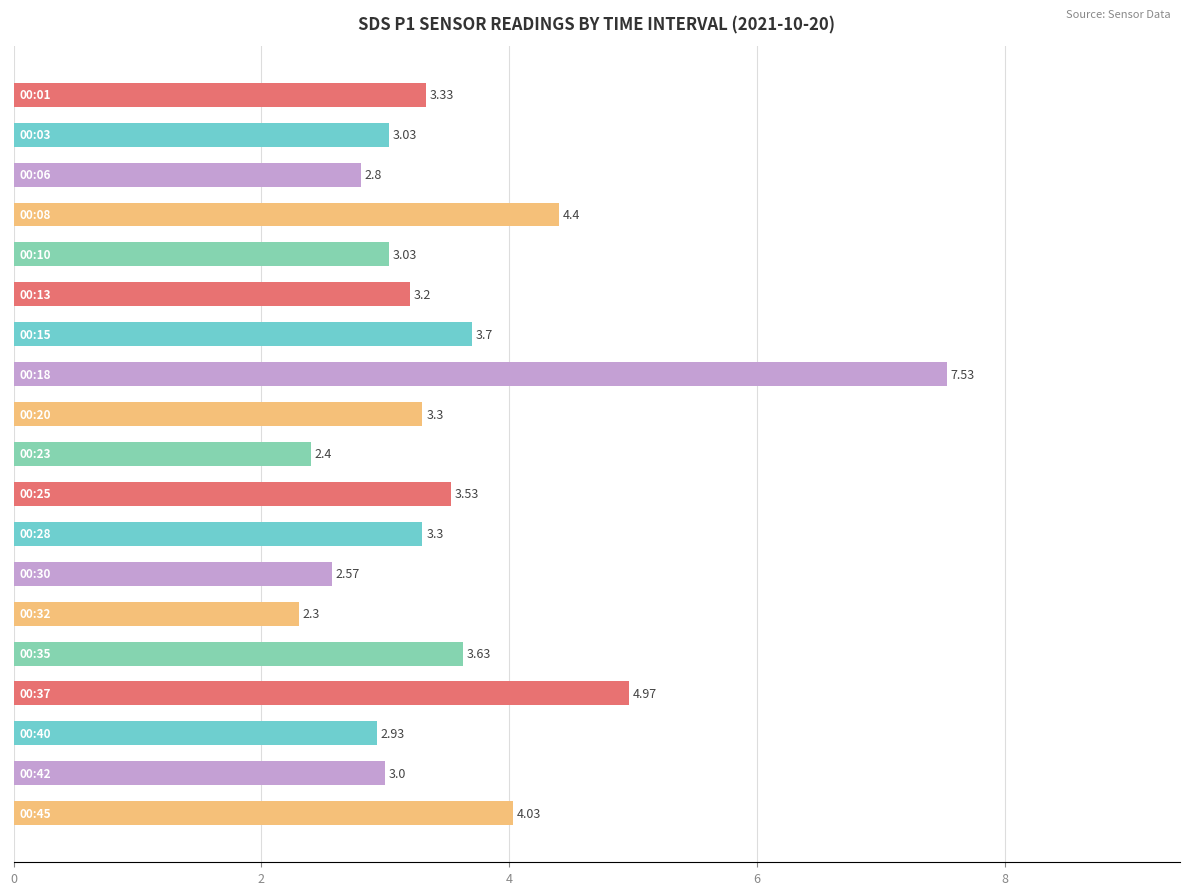

What is the difference between the maximum and minimum values?

5.2